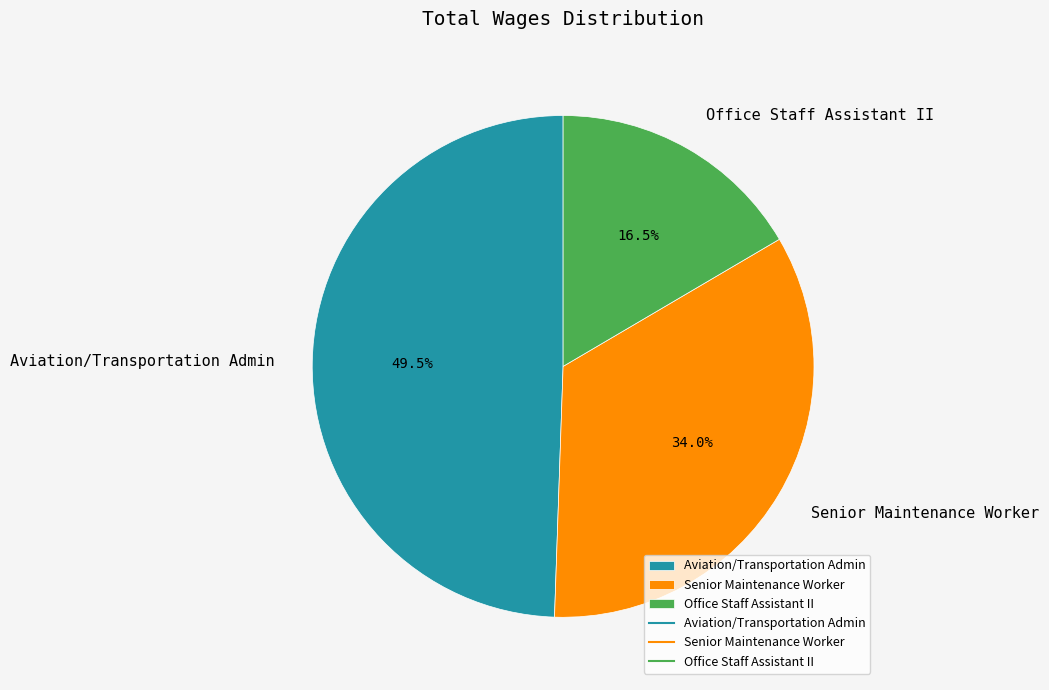

Count the number of slices in the pie.

3